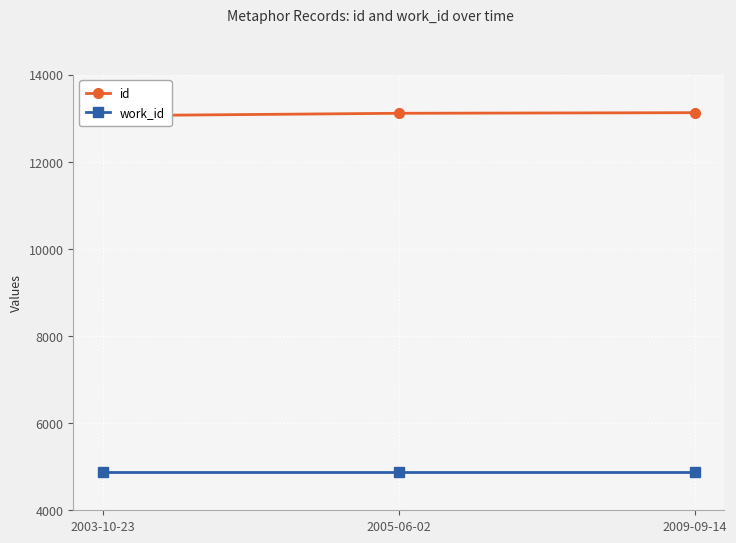

Reading right to left, extract all data points from this chart.

id: 13124	13110	13054
work_id: 4875	4875	4875